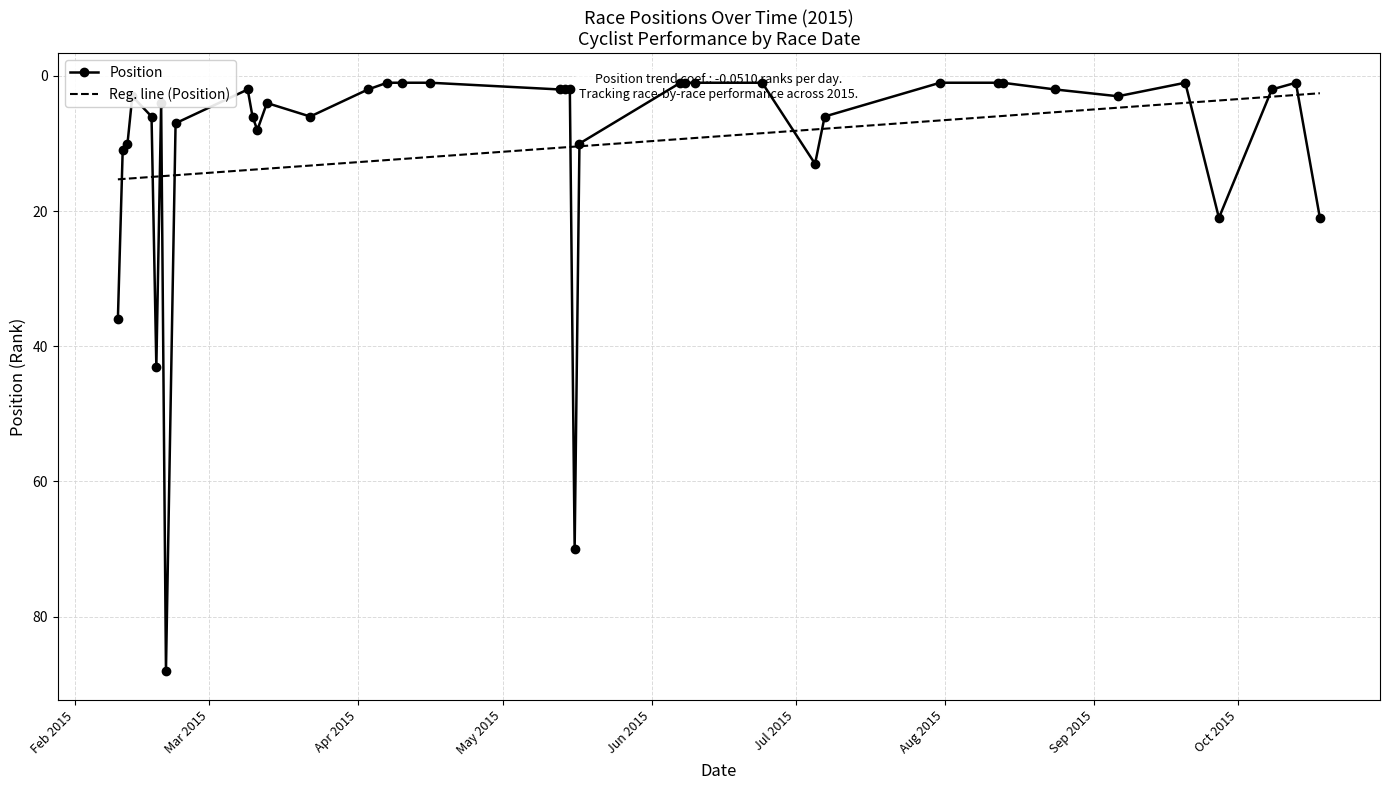

Rank the categories by value from highest to lowest.

20/02/2015, 16/05/2015, 18/02/2015, 10/02/2015, 27/09/2015, 18/10/2015, 05/07/2015, 11/02/2015, 12/02/2015, 17/05/2015, 11/03/2015, 22/02/2015, 17/02/2015, 10/03/2015, 22/03/2015, 07/07/2015, 19/02/2015, 13/03/2015, 13/02/2015, 06/09/2015, 09/03/2015, 03/04/2015, 13/05/2015, 14/05/2015, 15/05/2015, 24/08/2015, 08/10/2015, 07/04/2015, 10/04/2015, 16/04/2015, 07/06/2015, 08/06/2015, 10/06/2015, 24/06/2015, 31/07/2015, 12/08/2015, 13/08/2015, 20/09/2015, 13/10/2015